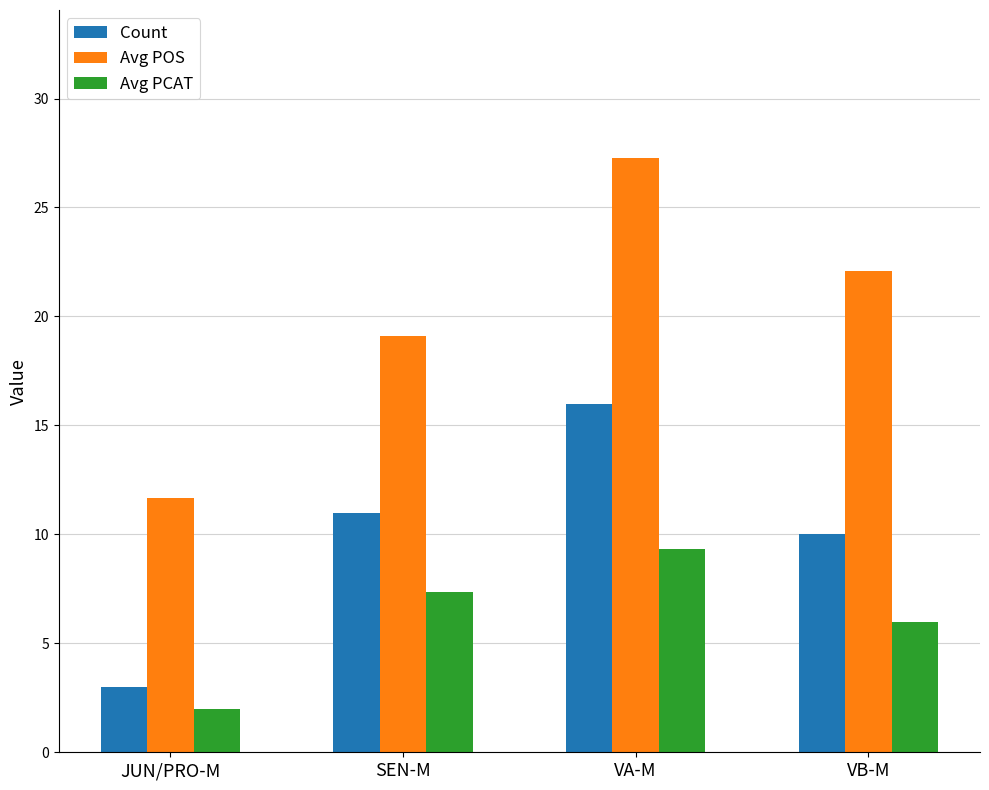

What is the minimum value shown in the chart?

2.0